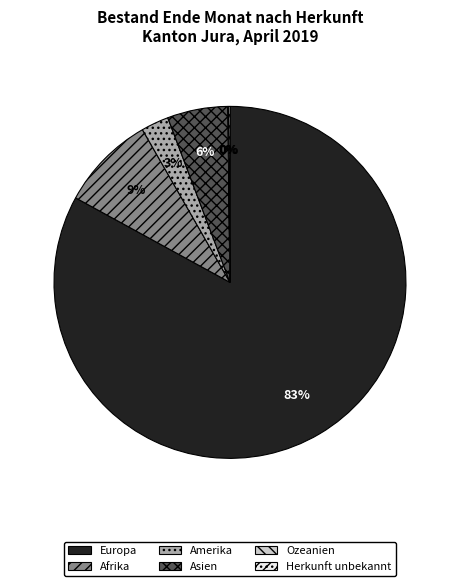

Is there any slice that represents more than half of the pie?

Yes